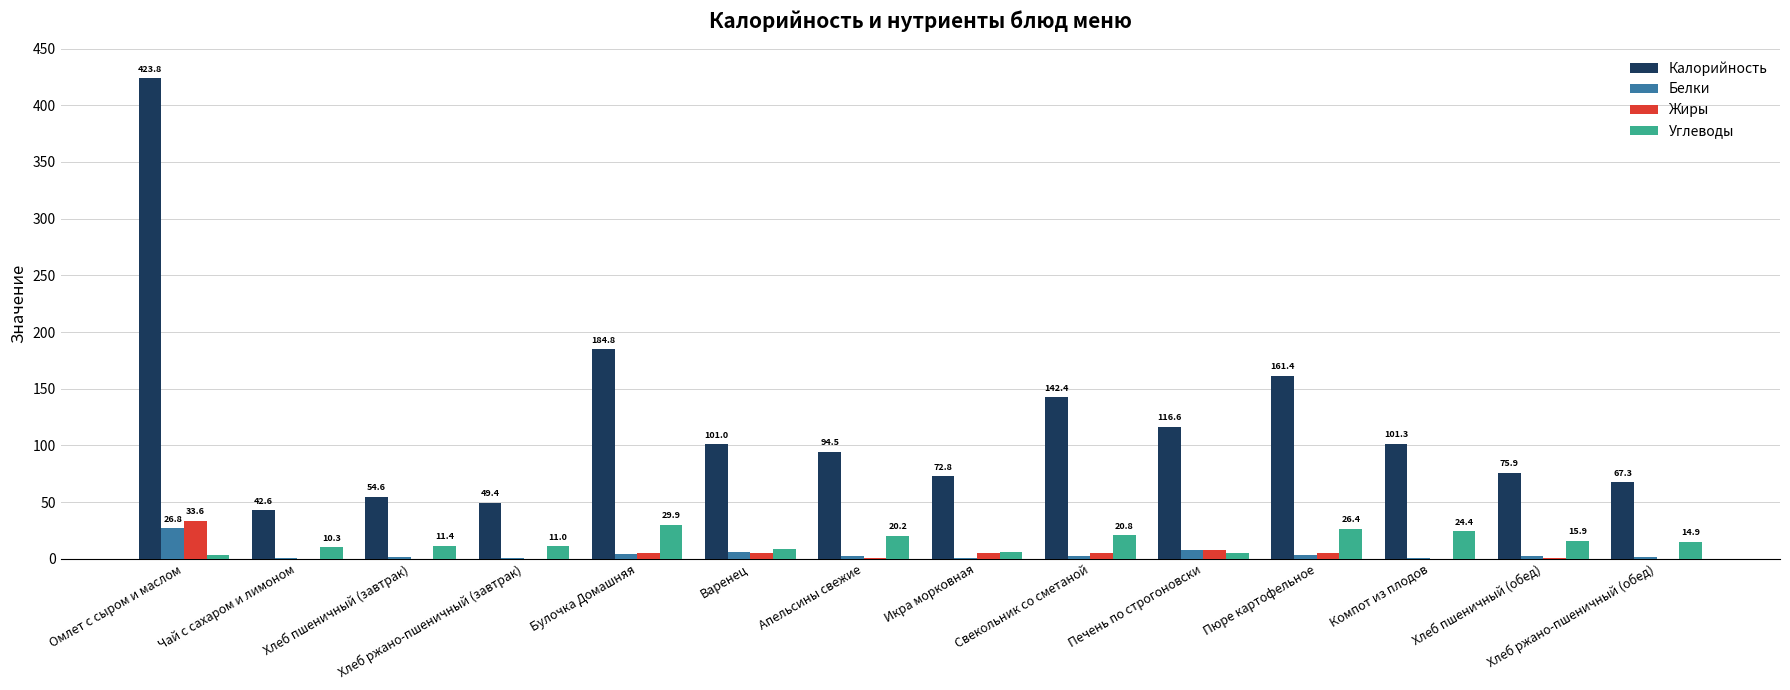

Which category has the highest value across all series?

Омлет с сыром и маслом